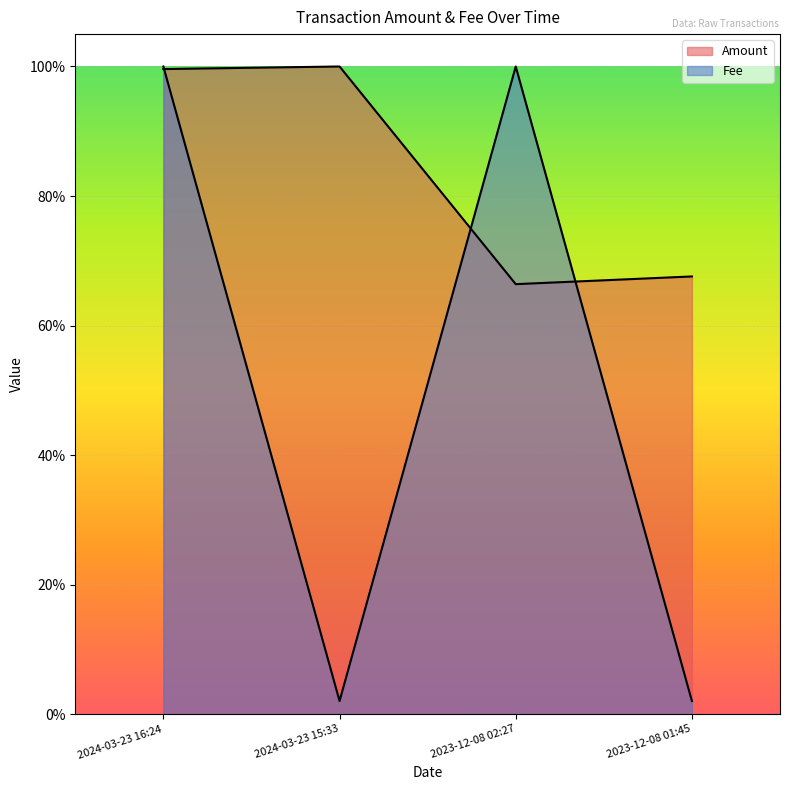

How many lines are shown in the chart?

2